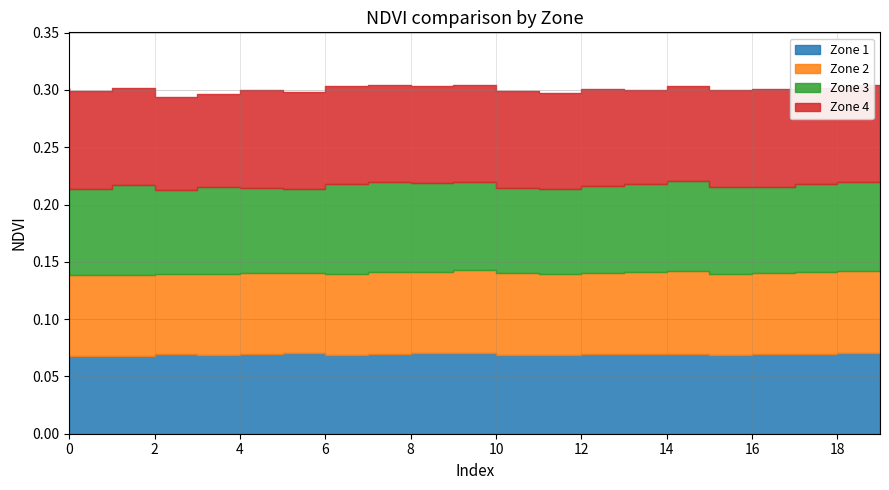

Reading left to right, list all the values displayed in this chart.

Zone 1: 0.1	0.1	0.1	0.1	0.1	0.1	0.1	0.1	0.1	0.1	0.1	0.1	0.1	0.1	0.1	0.1	0.1	0.1	0.1	0.1
Zone 2: 0.1	0.1	0.1	0.1	0.1	0.1	0.1	0.1	0.1	0.1	0.1	0.1	0.1	0.1	0.1	0.1	0.1	0.1	0.1	0.1
Zone 3: 0.1	0.1	0.1	0.1	0.1	0.1	0.1	0.1	0.1	0.1	0.1	0.1	0.1	0.1	0.1	0.1	0.1	0.1	0.1	0.1
Zone 4: 0.1	0.1	0.1	0.1	0.1	0.1	0.1	0.1	0.1	0.1	0.1	0.1	0.1	0.1	0.1	0.1	0.1	0.1	0.1	0.1